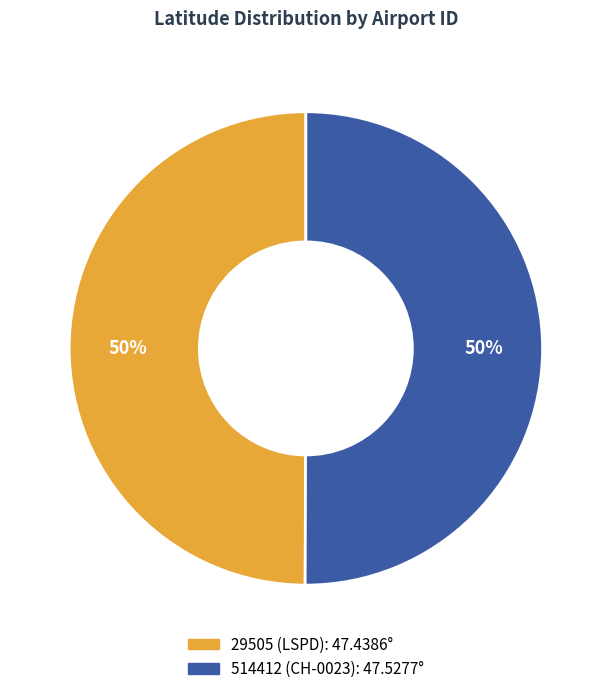

Approximately how many times larger is the value at 29505 (LSPD) compared to 514412 (CH-0023)?

1.0